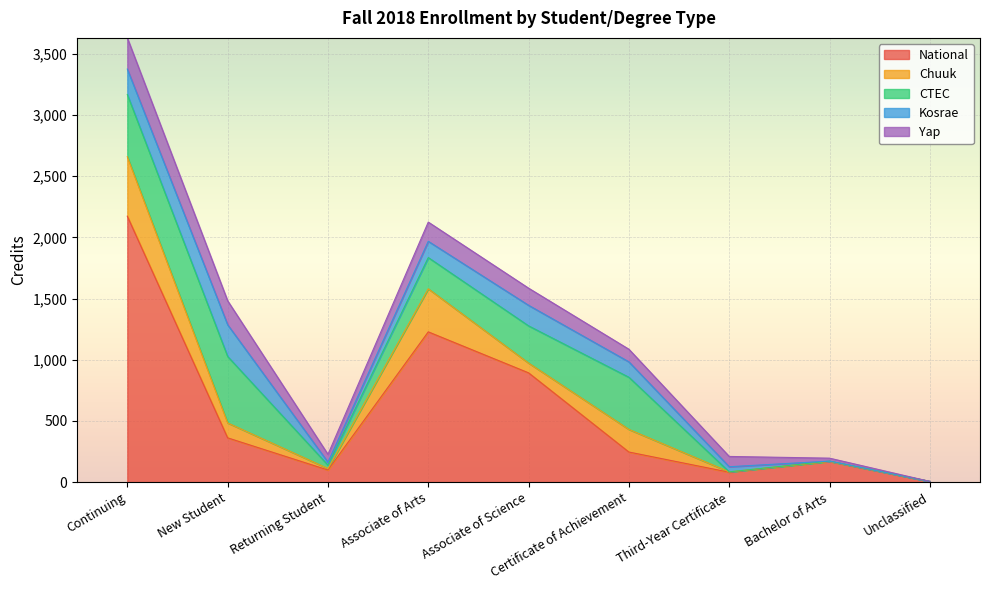

Reading left to right, extract all data points from this chart.

National: 2173	362	99	1228	893	246	81	169	6
Chuuk: 486	122	12	352	80	185	3	0	0
CTEC: 508	543	28	255	304	426	0	3	0
Kosrae: 208	259	24	133	168	126	42	0	0
Yap: 255	196	64	157	140	103	84	24	0